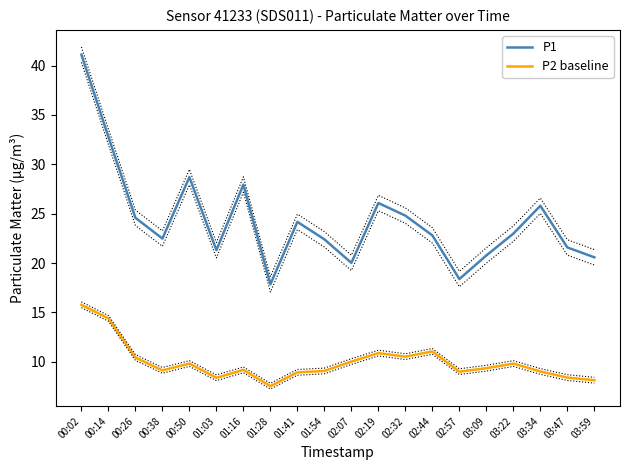

Between 01:03 and 01:28, which series saw the biggest shift?

P1